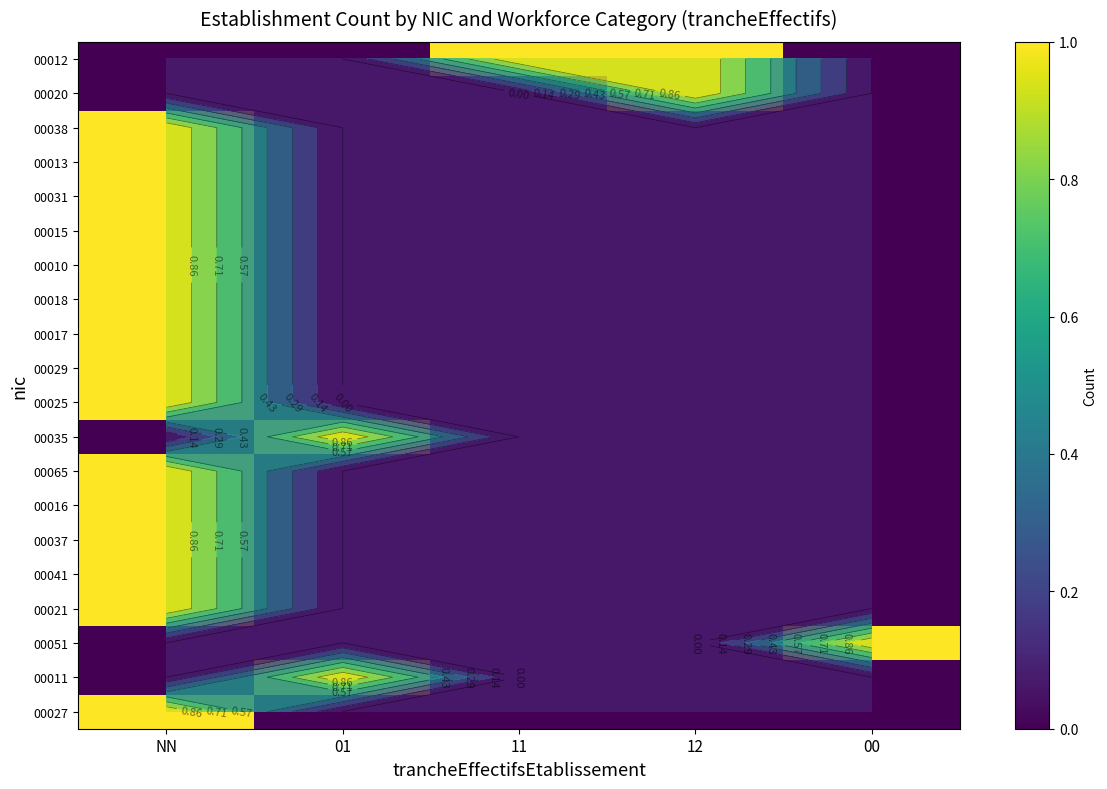

At how many categories does at least one series exceed 0?

5